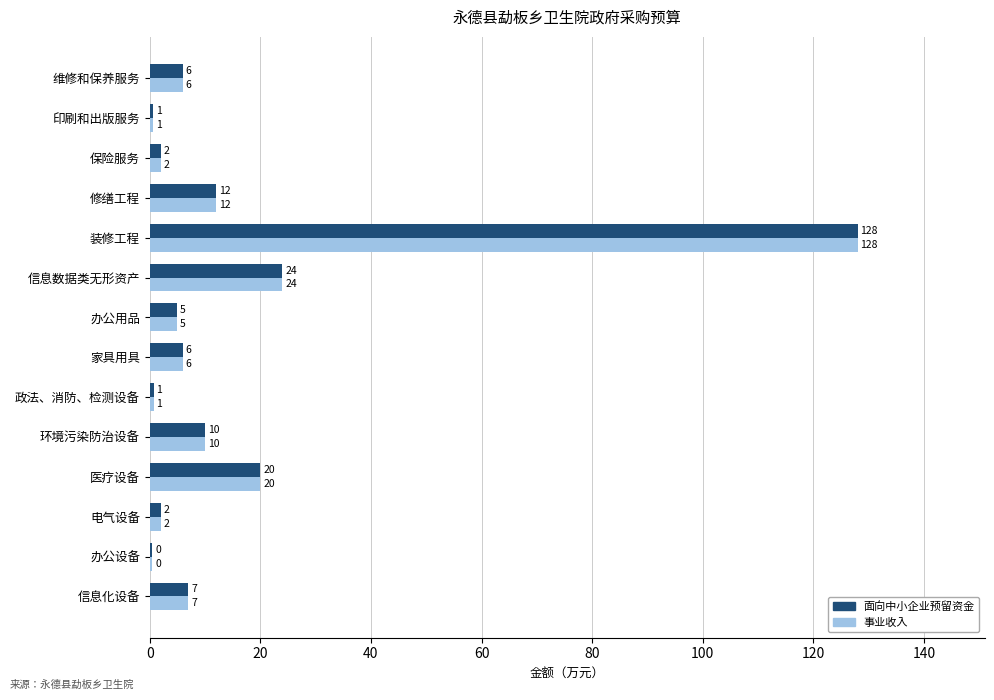

At which category is the sum across all series the highest?

装修工程